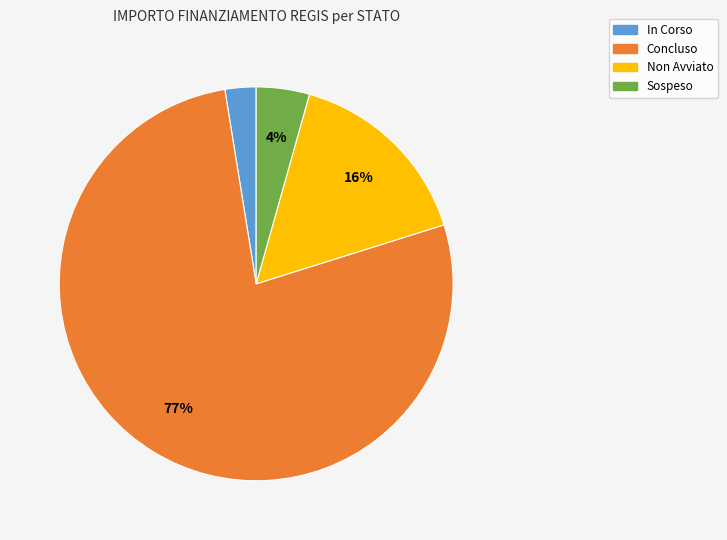

Is there a majority slice in this chart?

Yes